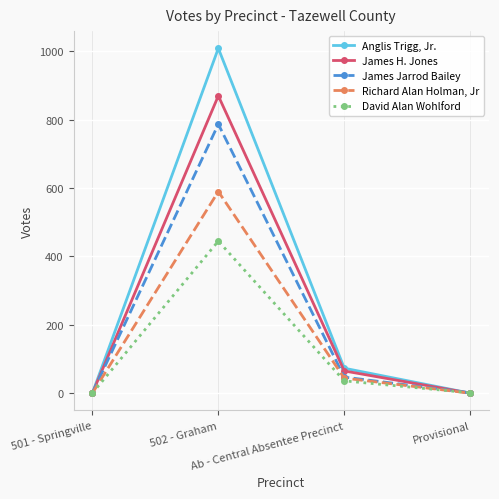

What is the maximum value shown in the chart?

1009